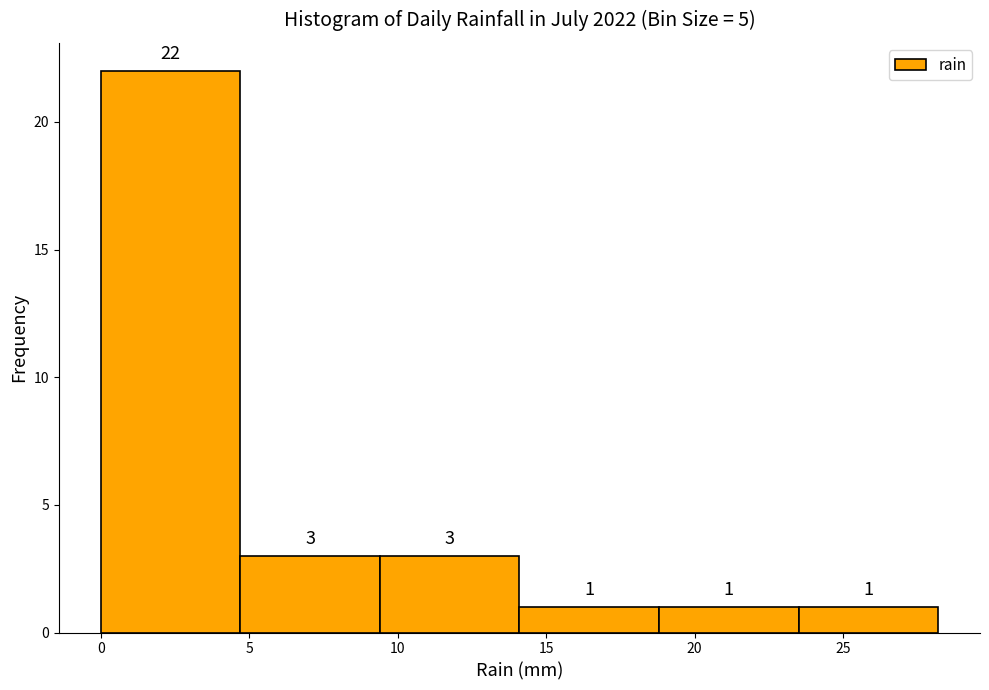

Which range on the x-axis has the tallest bar?

0.0 to 4.7